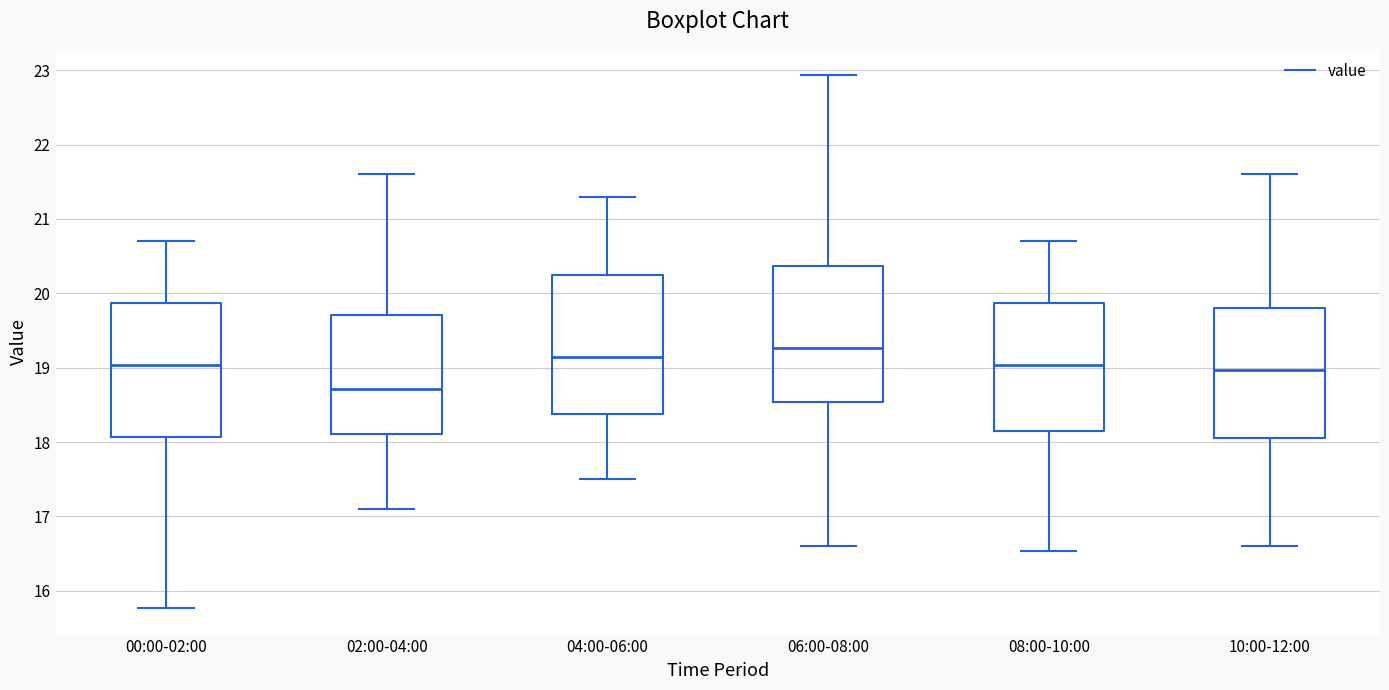

Reading left to right, read every box against the y-axis: the position of its median line, the range the box covers, and the ends of its whiskers. The values are not printed on the chart, so give them approximately, as read against the axis.

00:00-02:00: median 19.0, box 18.1 to 19.9, whiskers 15.8 to 20.7
02:00-04:00: median 18.7, box 18.1 to 19.7, whiskers 17.1 to 21.6
04:00-06:00: median 19.2, box 18.4 to 20.3, whiskers 17.5 to 21.3
06:00-08:00: median 19.3, box 18.5 to 20.4, whiskers 16.6 to 22.9
08:00-10:00: median 19.0, box 18.1 to 19.9, whiskers 16.5 to 20.7
10:00-12:00: median 19.0, box 18.1 to 19.8, whiskers 16.6 to 21.6